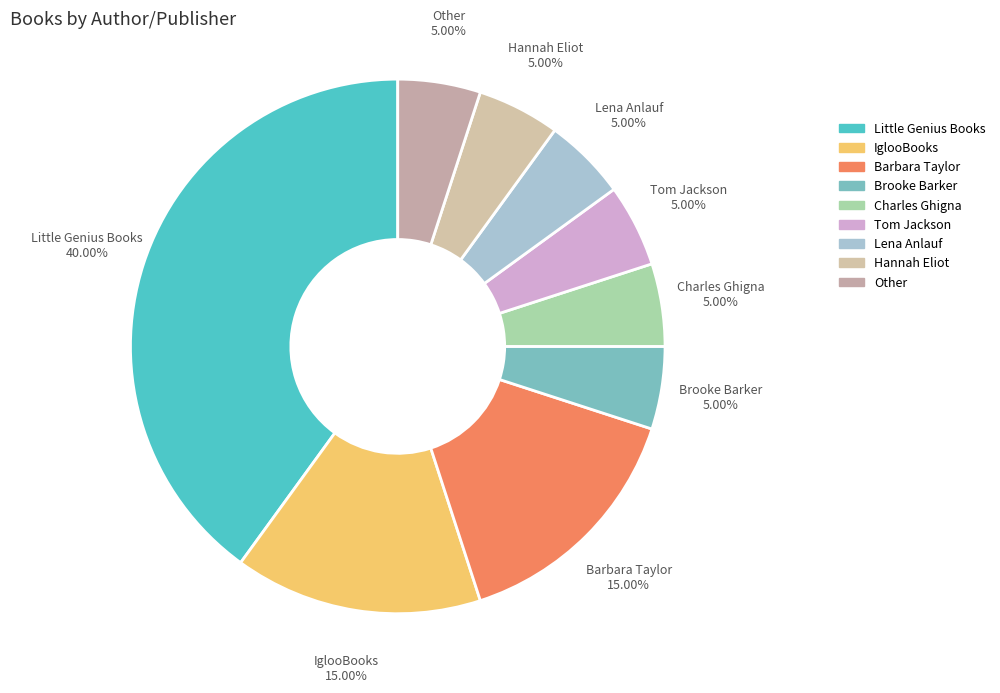

How many segments does this pie chart have?

9